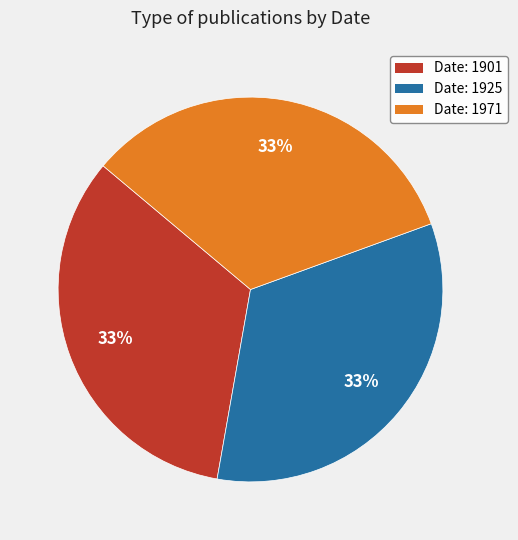

To the nearest percent, what is the average slice percentage?

33%